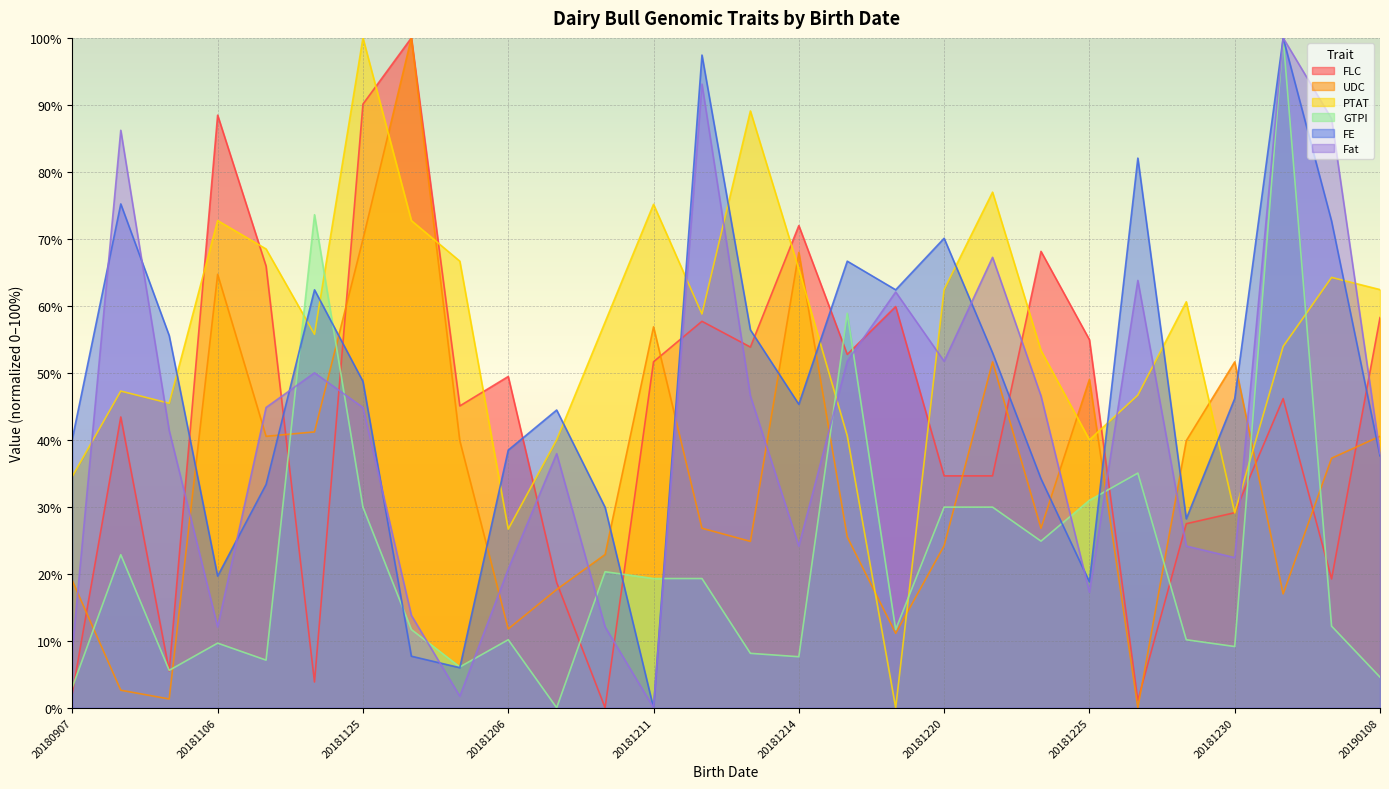

Between 20180907 and 20181123, which series saw the biggest shift?

GTPI